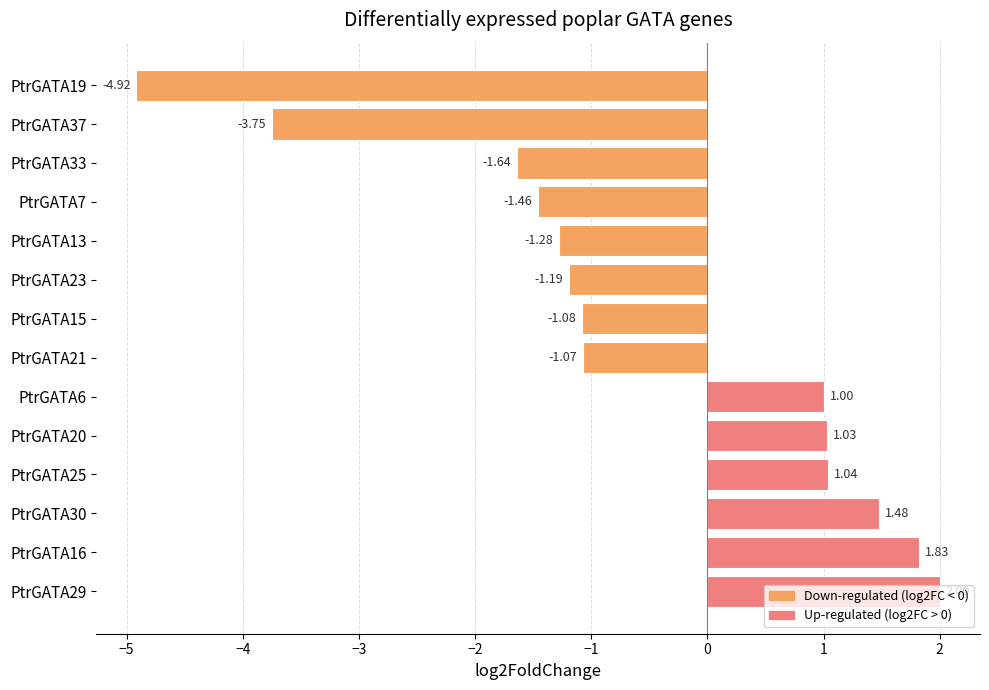

Rank the categories by value from lowest to highest.

PtrGATA19, PtrGATA37, PtrGATA33, PtrGATA7, PtrGATA13, PtrGATA23, PtrGATA15, PtrGATA21, PtrGATA6, PtrGATA20, PtrGATA25, PtrGATA30, PtrGATA16, PtrGATA29